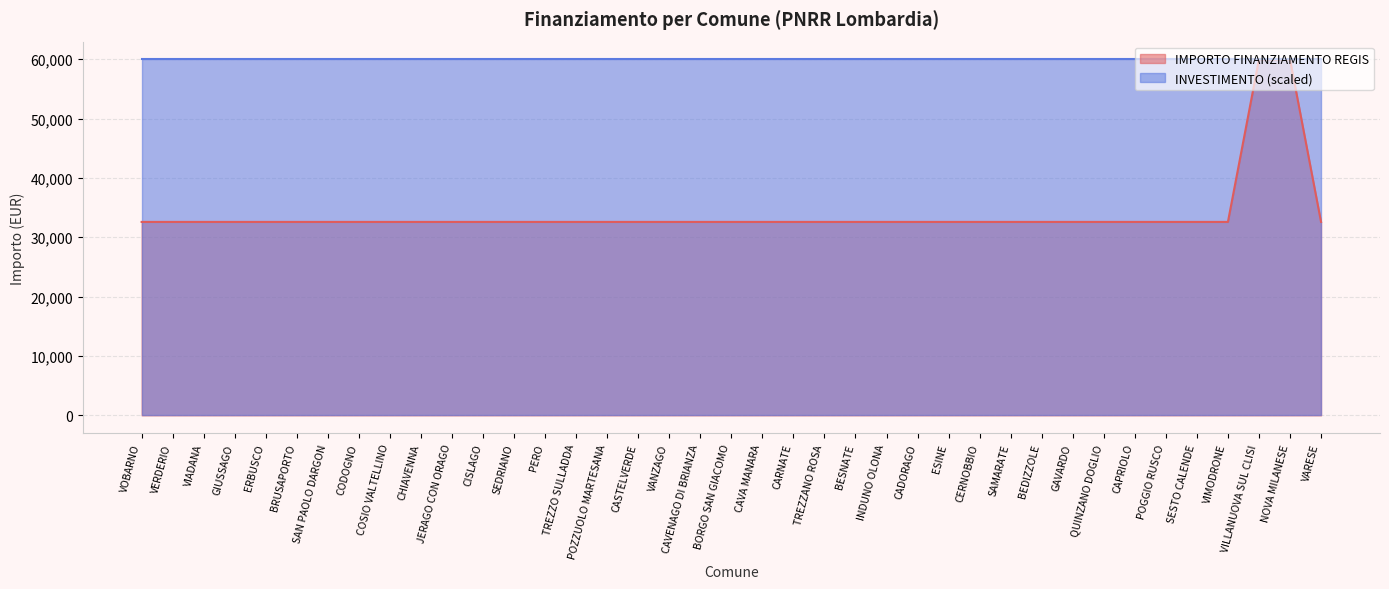

List the labels in order of value, largest first.

VILLANUOVA SUL CLISI, NOVA MILANESE, VOBARNO, VERDERIO, VIADANA, GIUSSAGO, ERBUSCO, BRUSAPORTO, SAN PAOLO DARGON, CODOGNO, COSIO VALTELLINO, CHIAVENNA, JERAGO CON ORAGO, CISLAGO, SEDRIANO, PERO, TREZZO SULLADDA, POZZUOLO MARTESANA, CASTELVERDE, VANZAGO, CAVENAGO DI BRIANZA, BORGO SAN GIACOMO, CAVA MANARA, CARNATE, TREZZANO ROSA, BESNATE, INDUNO OLONA, CADORAGO, ESINE, CERNOBBIO, SAMARATE, BEDIZZOLE, GAVARDO, QUINZANO DOGLIO, CAPRIOLO, POGGIO RUSCO, SESTO CALENDE, VIMODRONE, VARESE